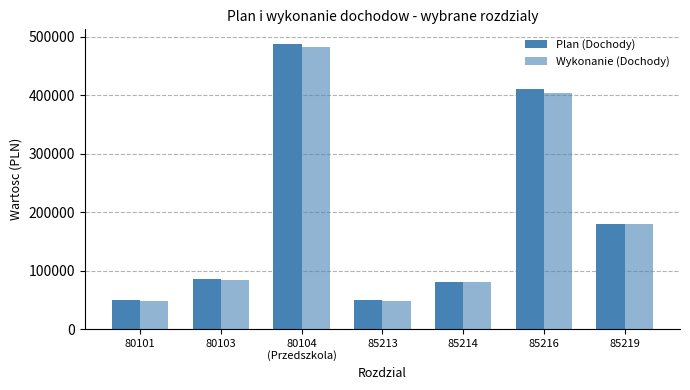

How many values in the Plan (Dochody) series are below 85632?

3